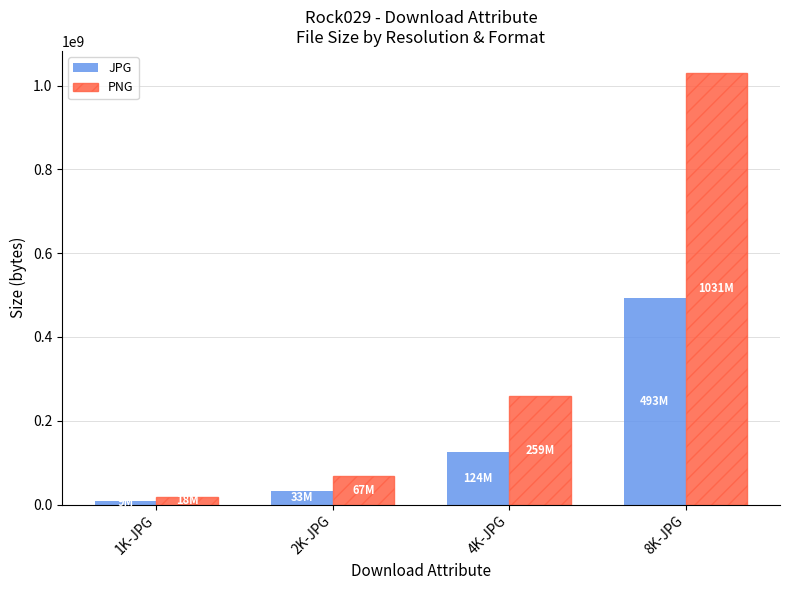

What is the spread (max minus min) of values at 8K-JPG?

538219206